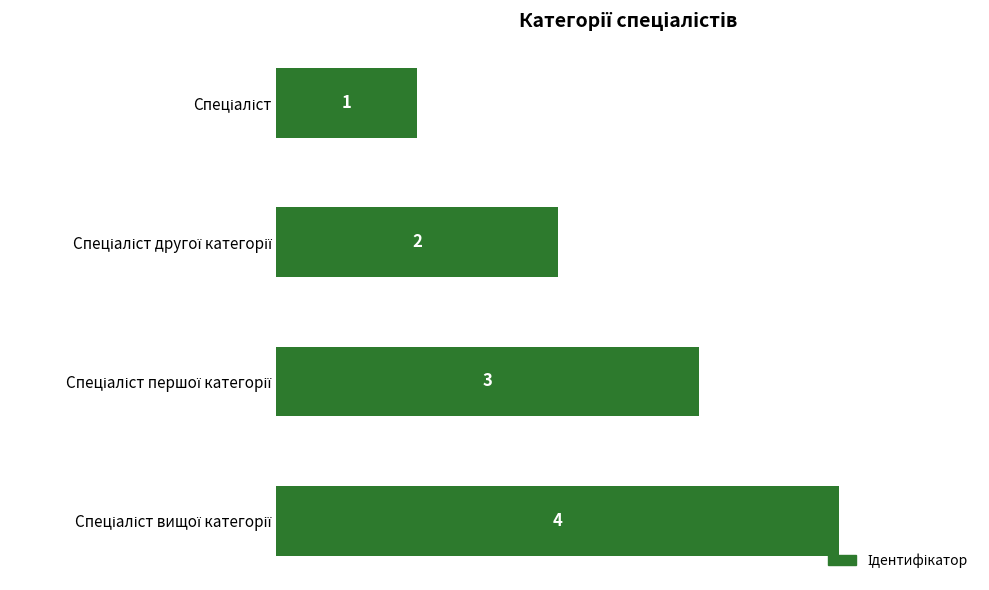

What is the sum of all values?

10